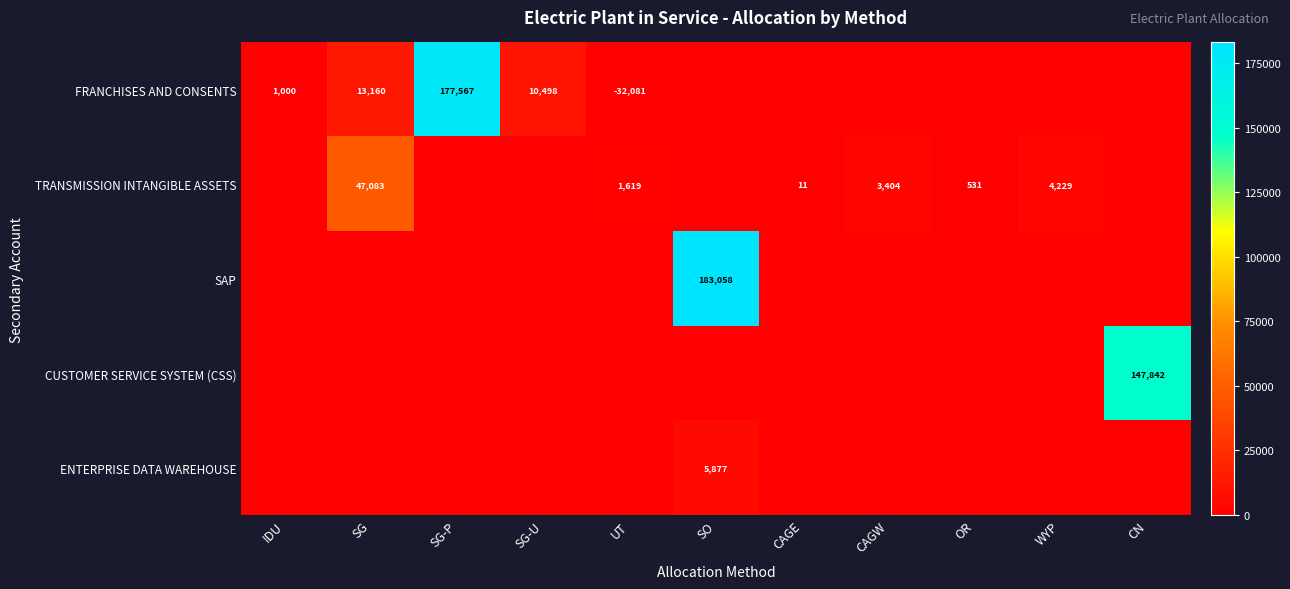

The value of CUSTOMER SERVICE SYSTEM (CSS) at CN is 147842. True or false?

True